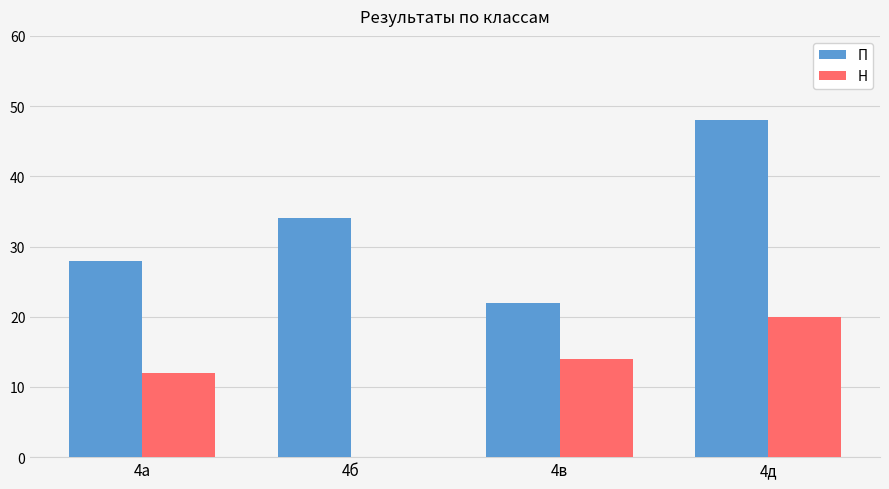

At which label is П closest to 35?

4б